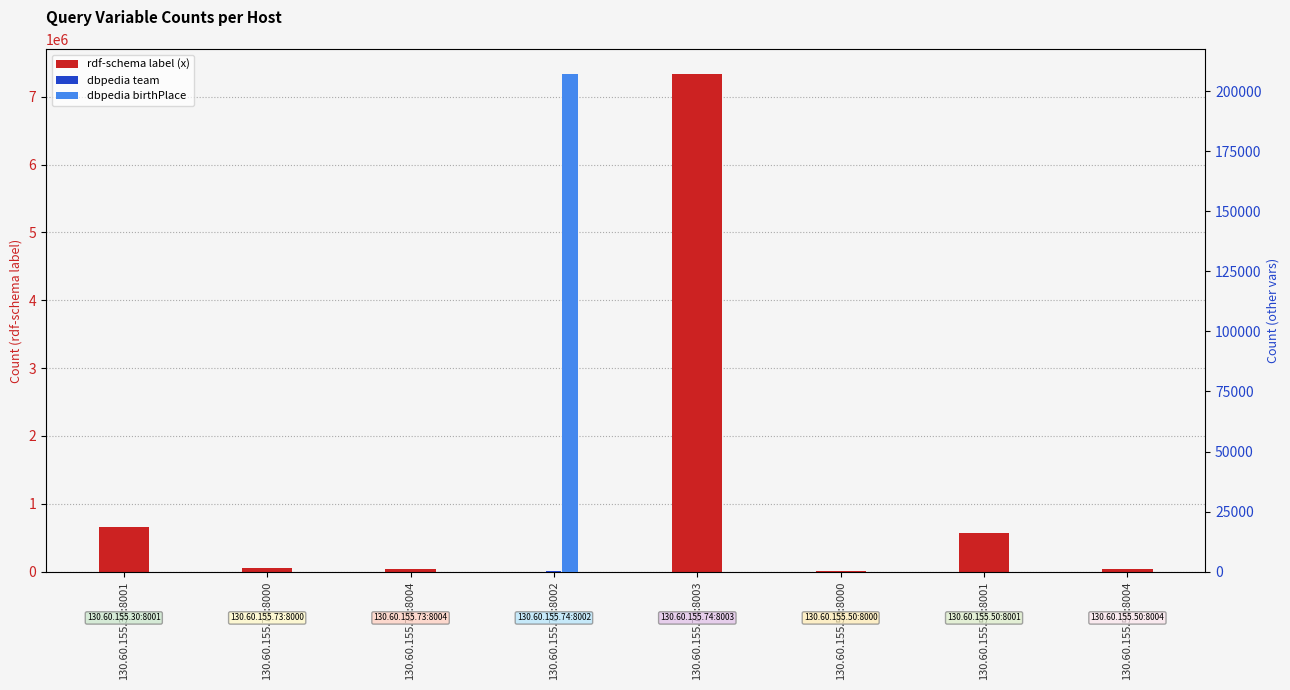

Which series has the largest total across all categories?

rdf-schema label (x)